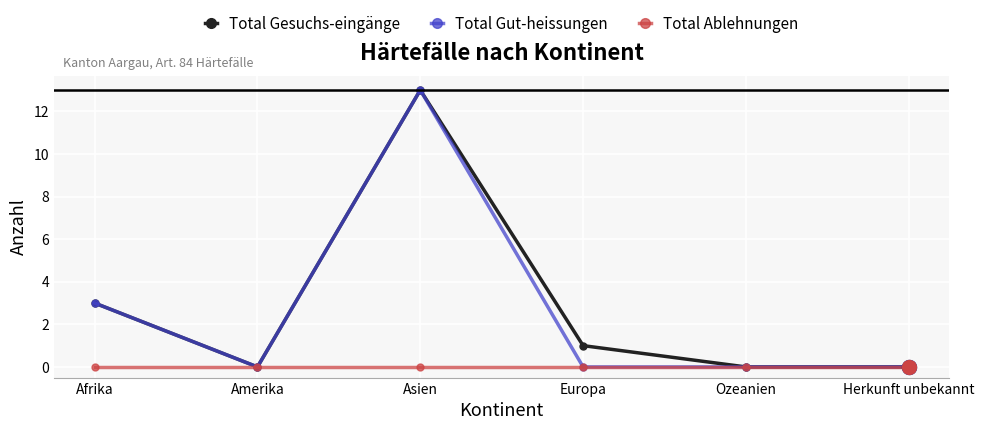

What position from the left is Asien?

3